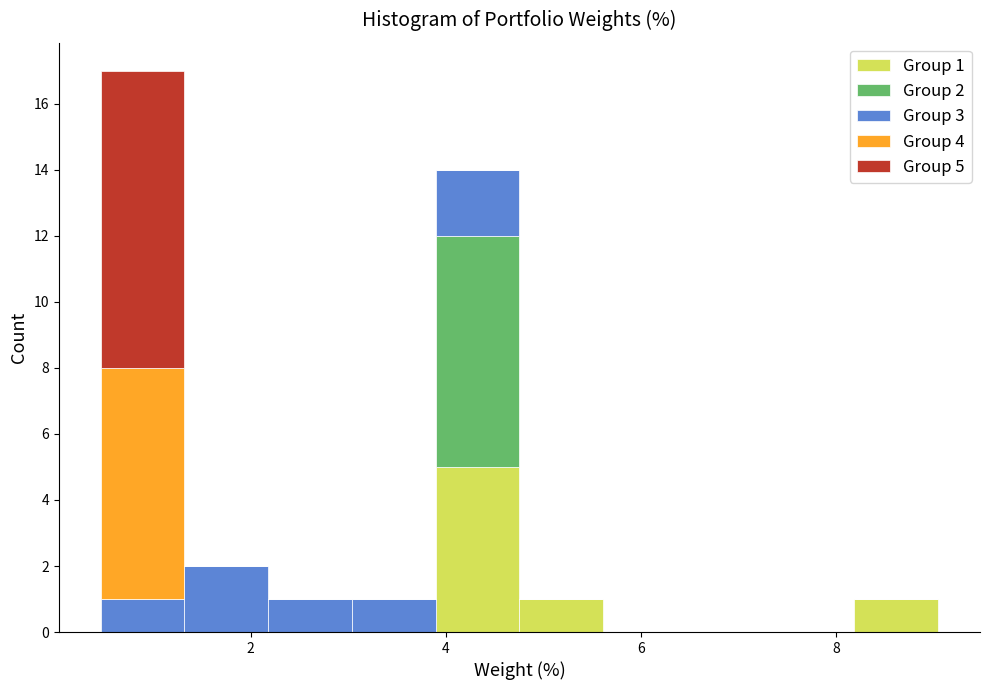

Which range on the x-axis has the tallest stacked bar (by total height)?

0.4 to 1.4